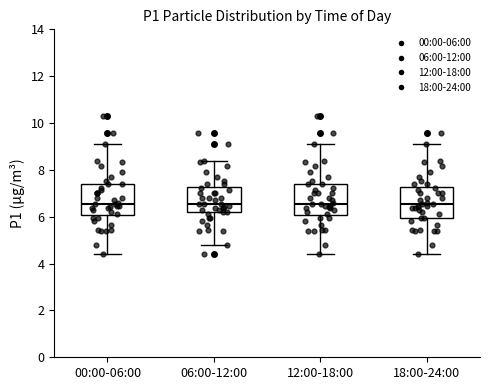

Where does the upper whisker of the box for 18:00-24:00 end on the y-axis? The values are not printed on the chart, so give them approximately, as read against the axis.

9.2